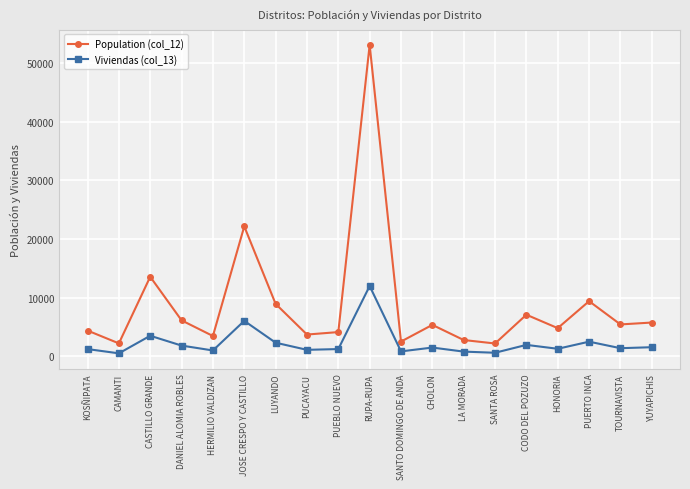

True or false: Population (col_12) and Viviendas (col_13) intersect in this chart.

False